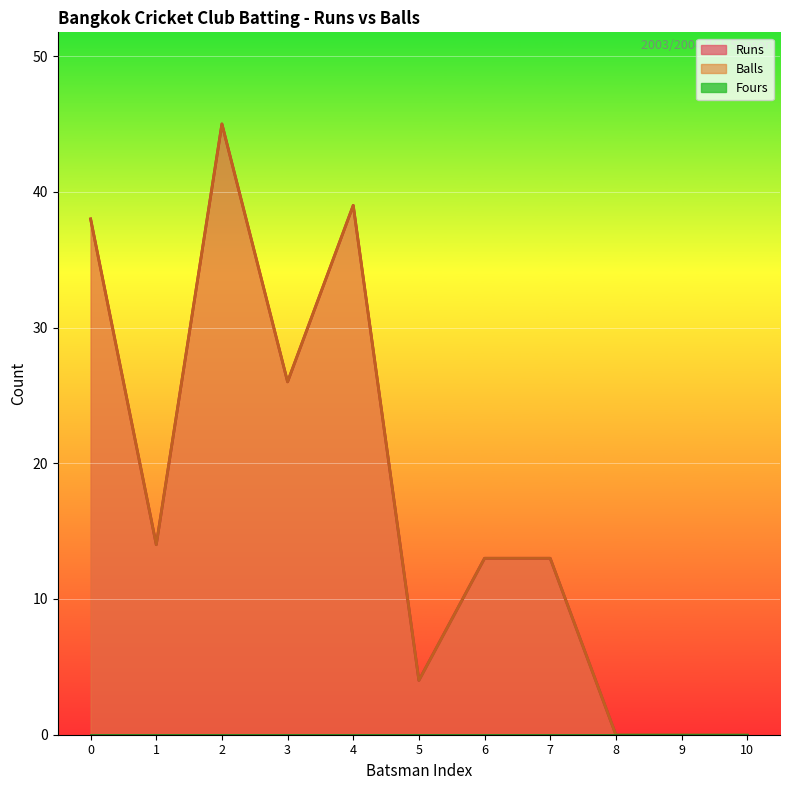

Reading left to right, transcribe all the data shown in this chart.

Runs: 38	14	45	26	39	4	13	13	0	0	0
Balls: 38	14	45	26	39	4	13	13	0	0	0